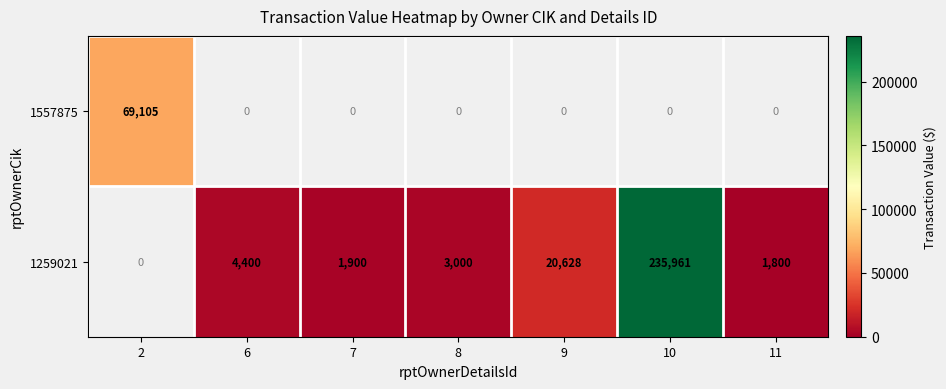

True or false: 1259021 has a value of 84912 at 10.

False